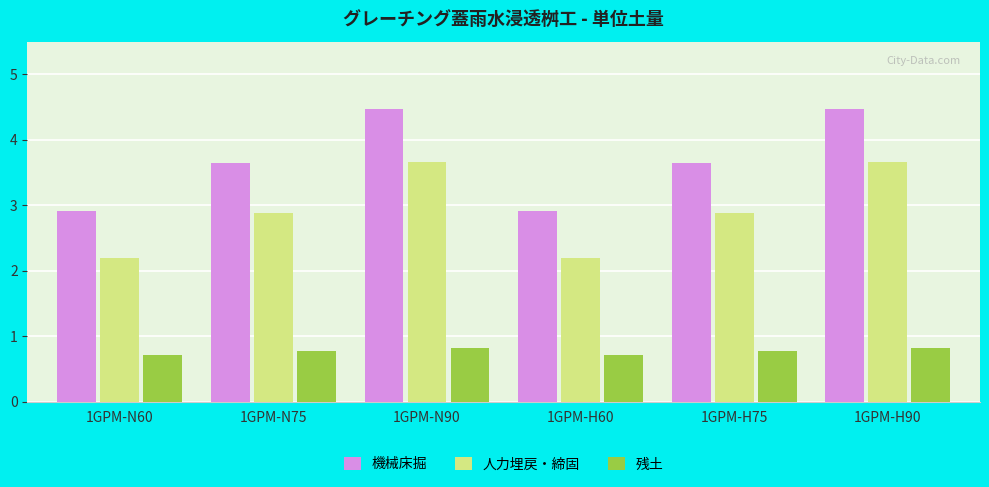

What is the minimum value shown in the chart?

0.7